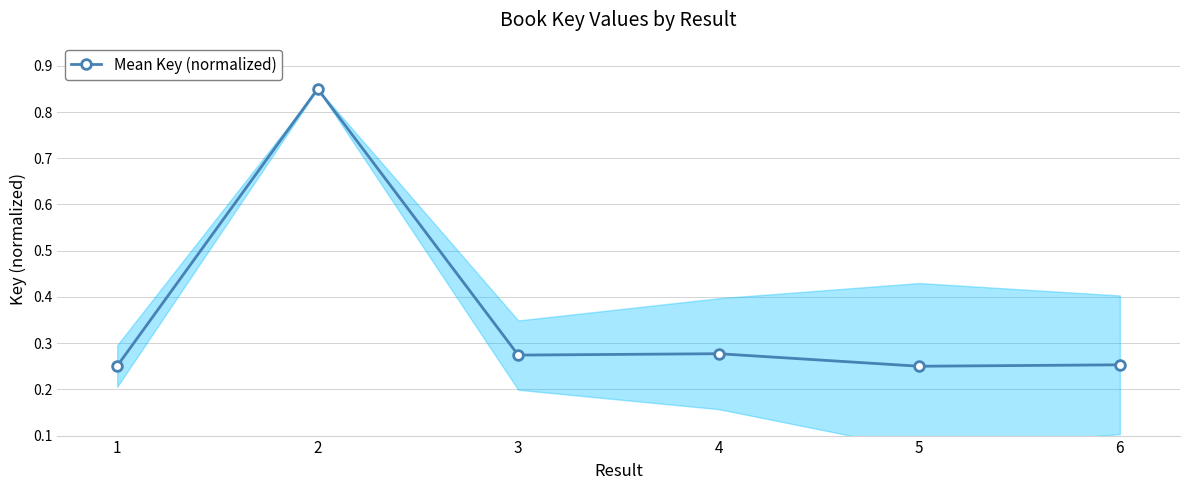

Where is the first local maximum?

2